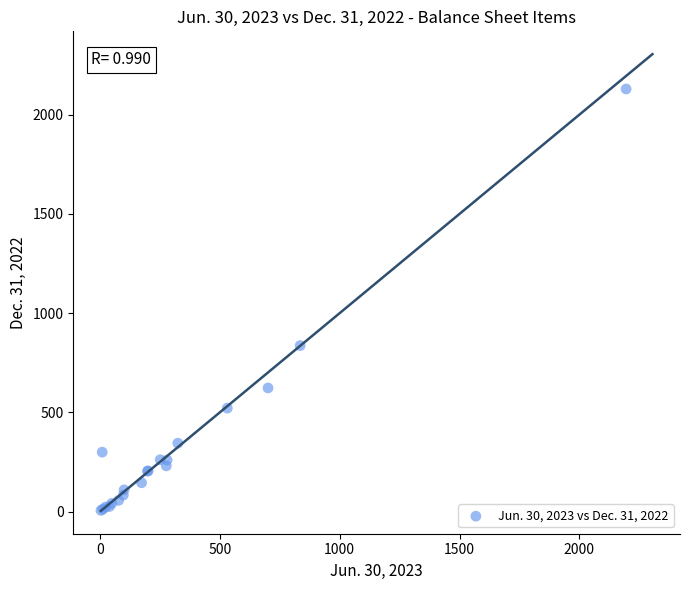

What Y value in the scatter plot is closest to 1067?

836.6